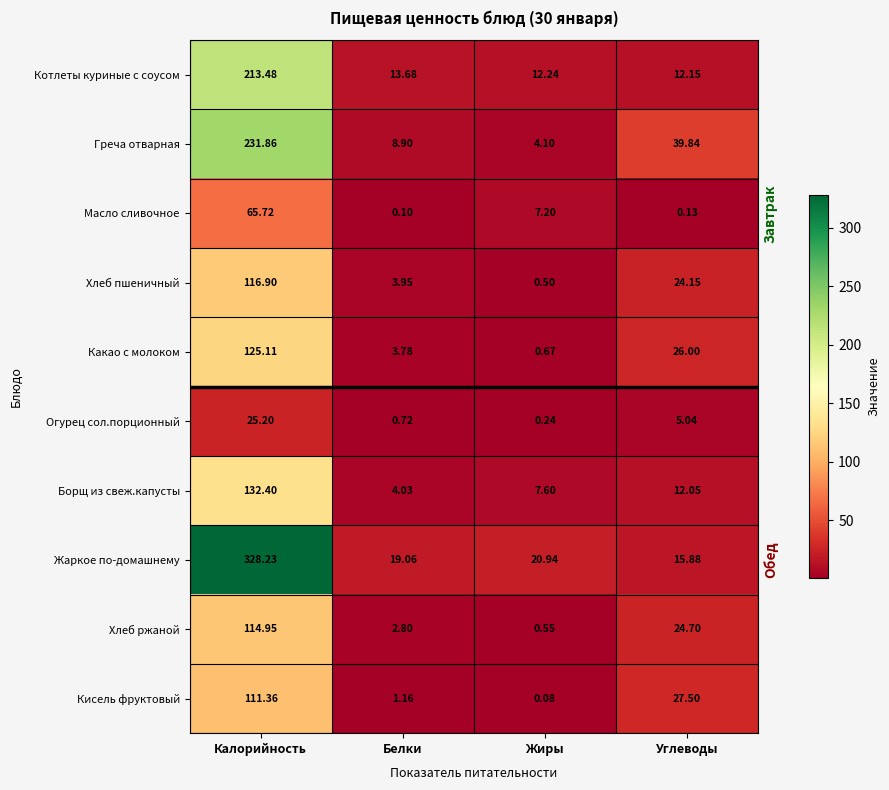

Which series has the largest total across all categories?

Жаркое по-домашнему